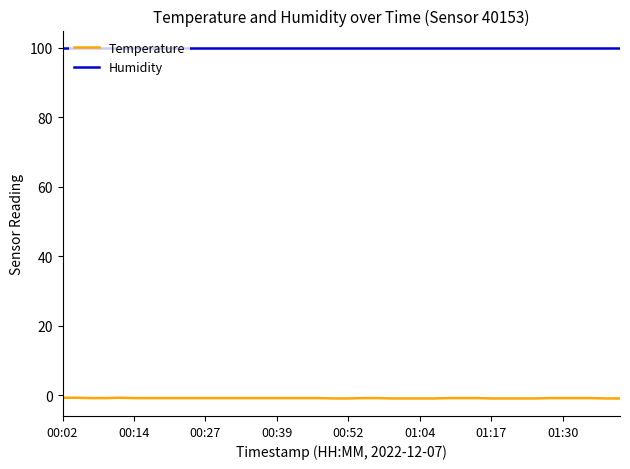

At how many categories does at least one series exceed 22?

40